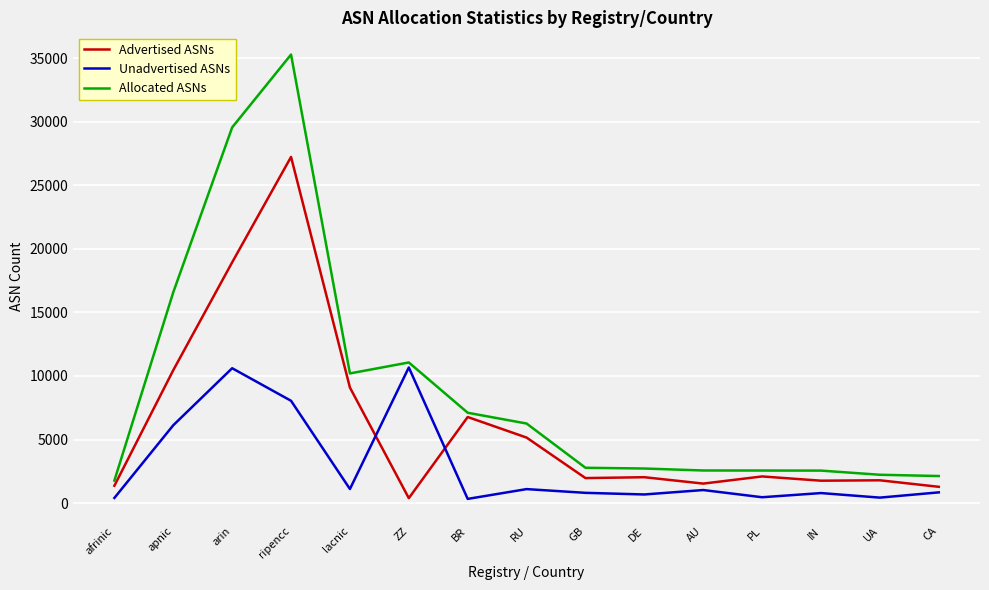

Which series has the largest range (max minus min)?

Allocated ASNs